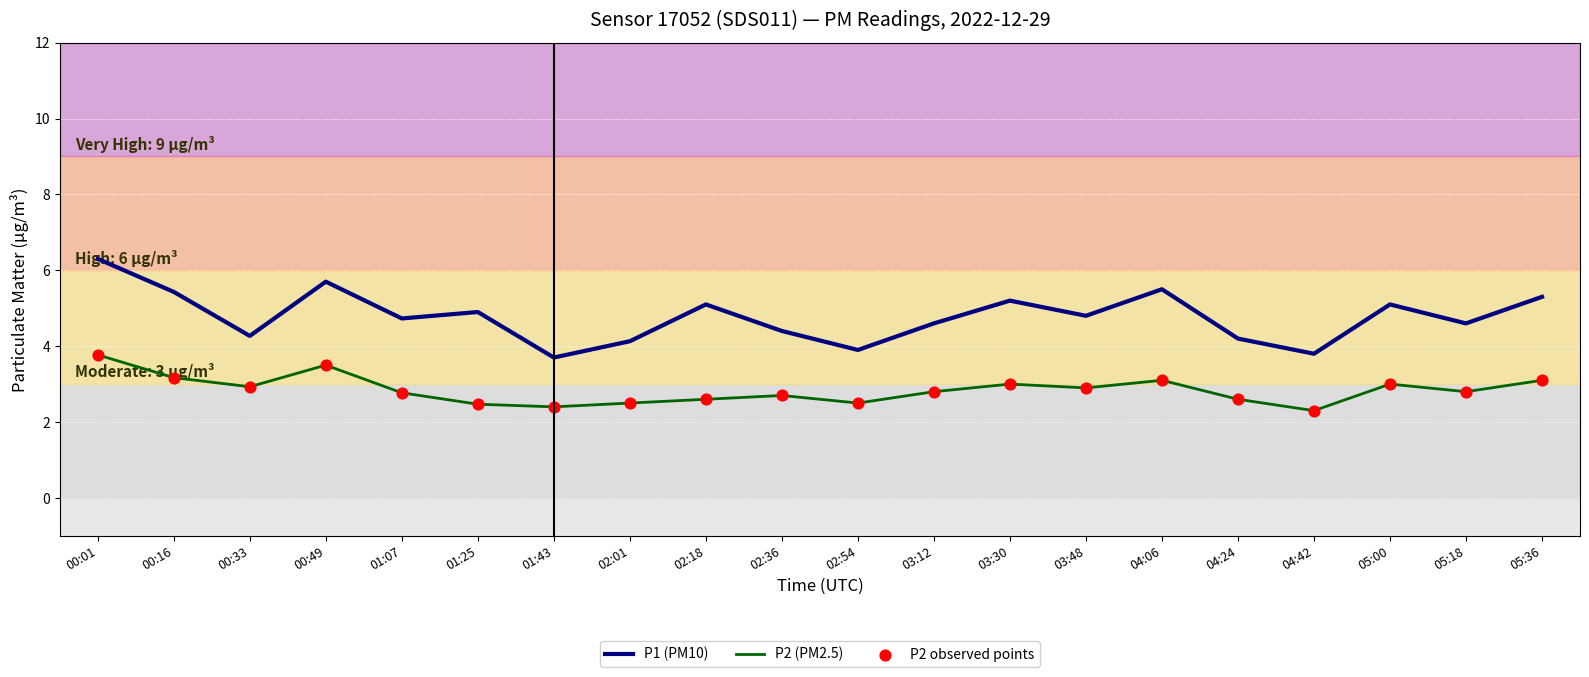

At how many categories does at least one series exceed 5?

8